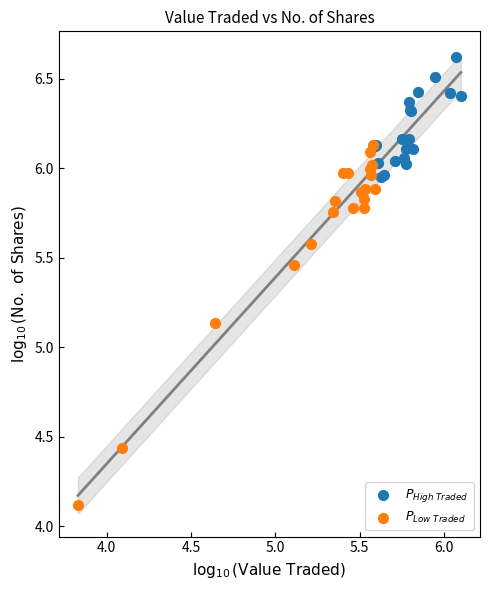

What are all the series names shown in the legend?

$P_{High\ Traded}$, $P_{Low\ Traded}$